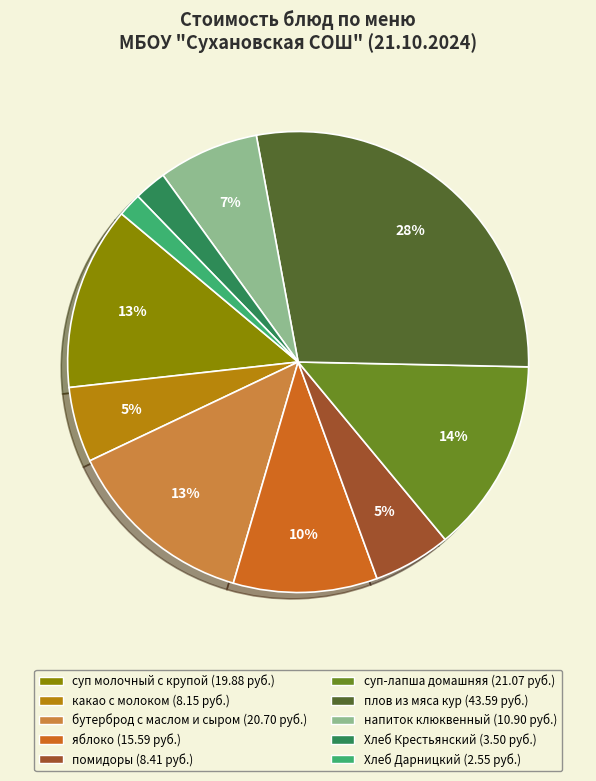

To the nearest percent, what is the difference between the Хлеб Крестьянский and яблоко slice percentages?

8%